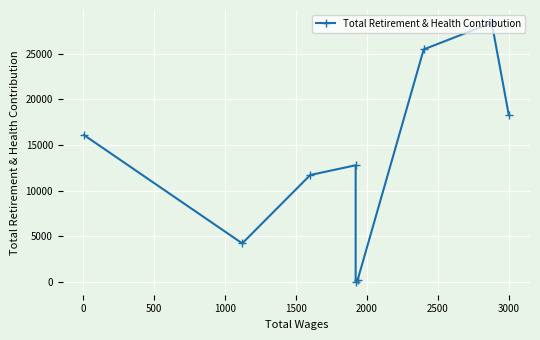

The value at 2500 is 37656. True or false?

False